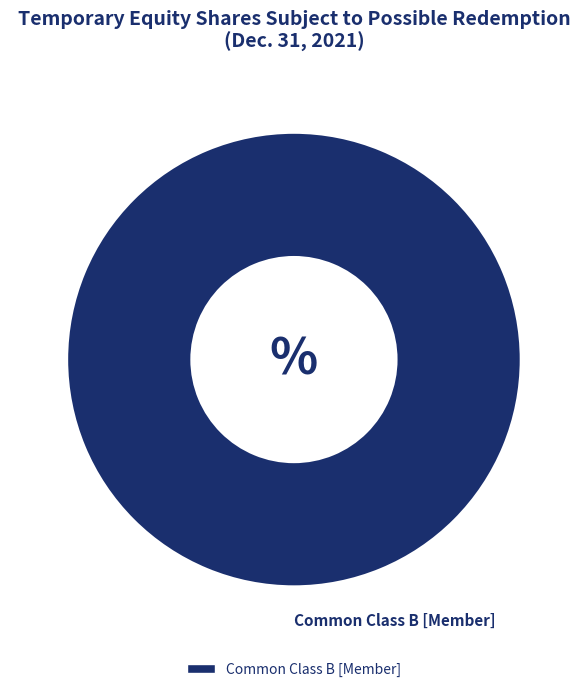

What is the majority slice?

Common Class B [Member]